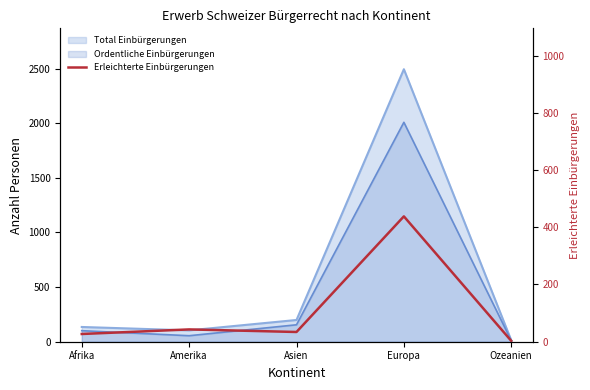

Does the chart have visible grid lines?

No